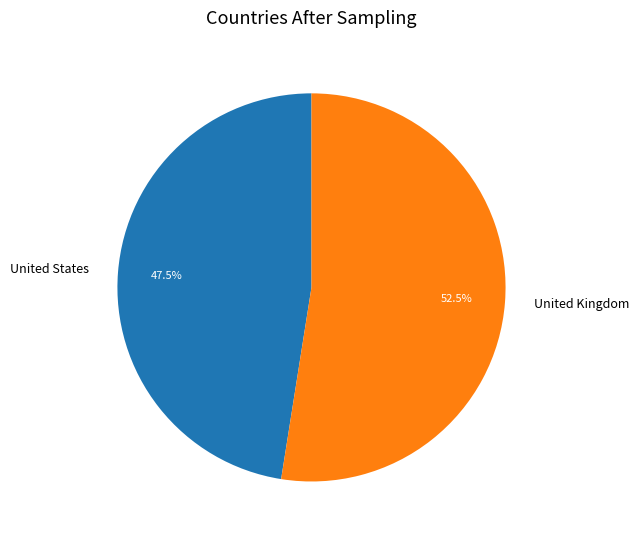

Combined, what portion of the pie is United States and United Kingdom?

100.0%